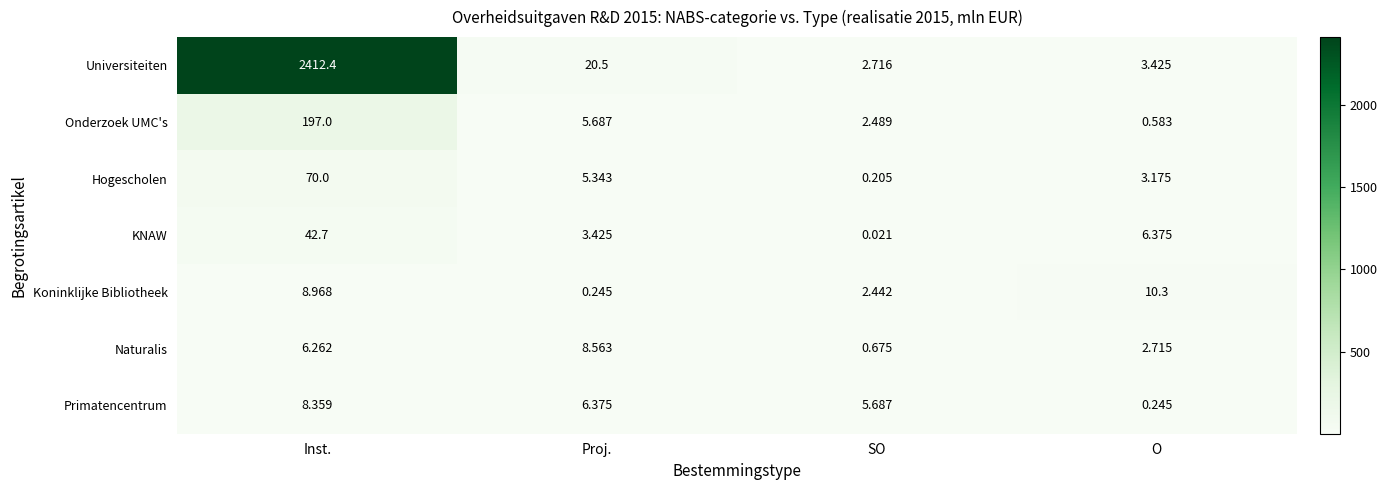

Which series has the largest total across all categories?

Universiteiten